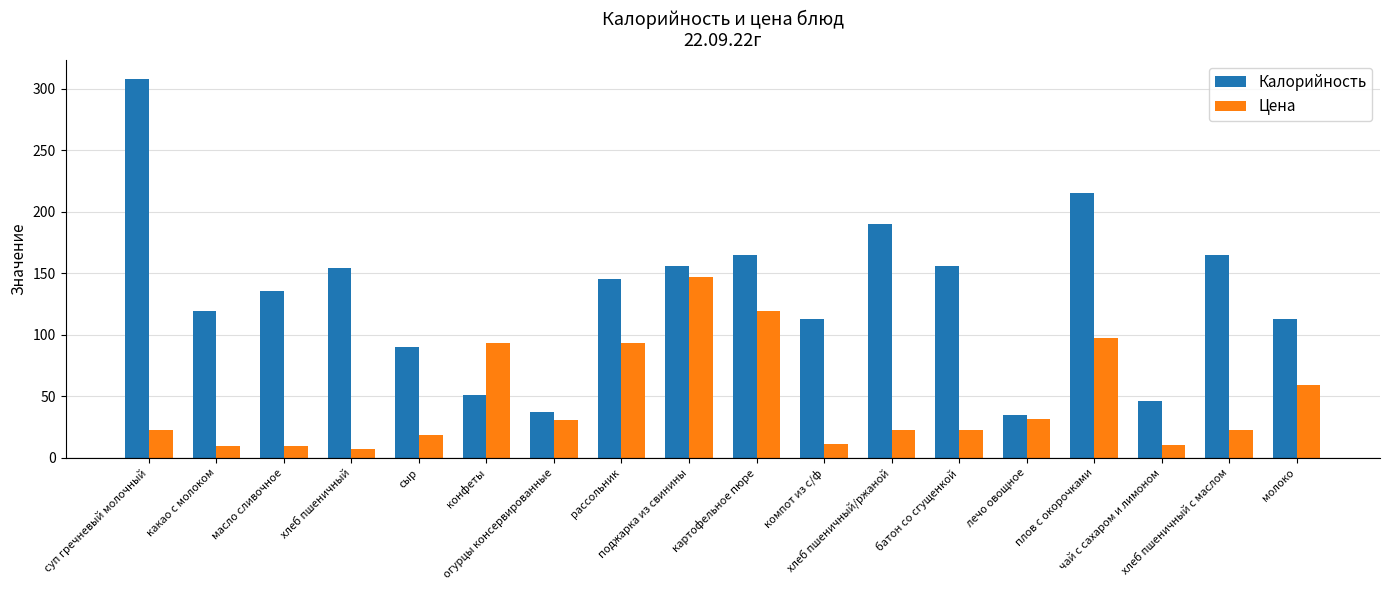

What is the difference between the second highest and second lowest values in the Калорийность series?

178.0